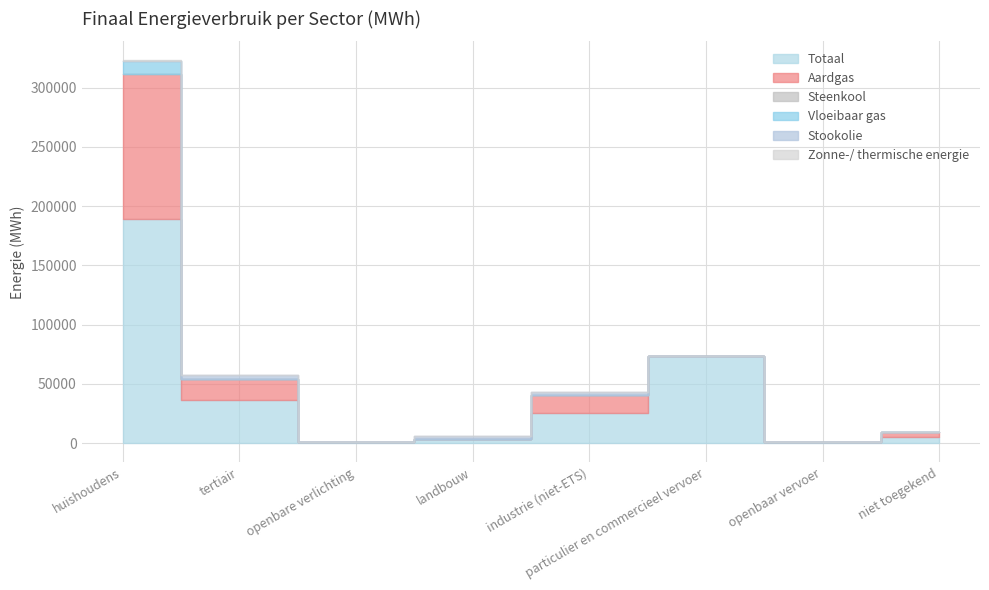

In Aardgas, how many points are higher than both neighbors (excluding endpoints)?

1